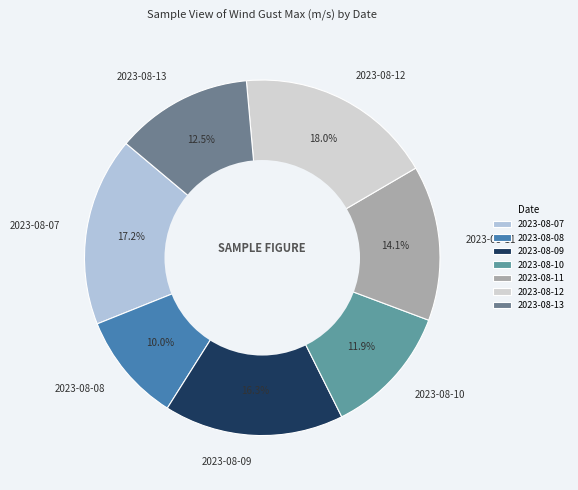

Which slice is the largest?

2023-08-12